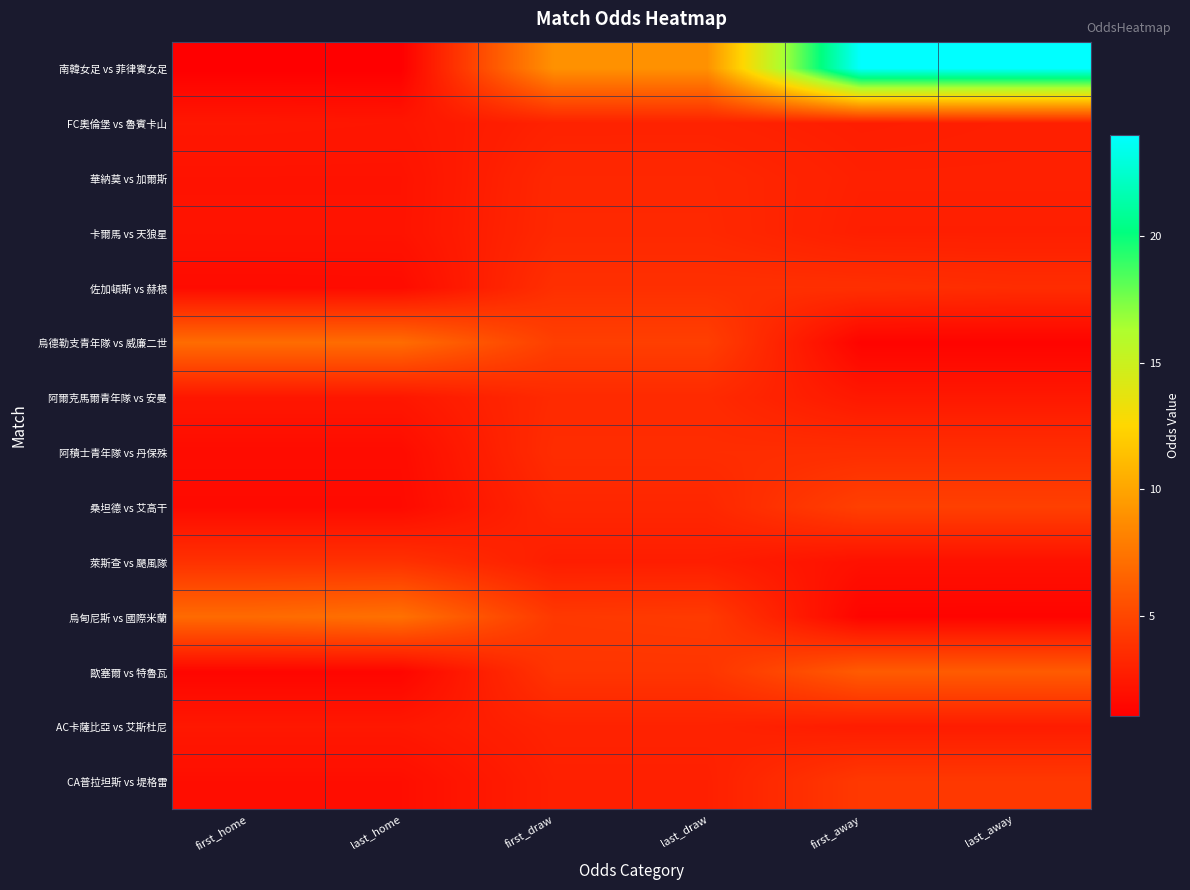

Which series has the largest total across all categories?

南韓女足 vs 菲律賓女足